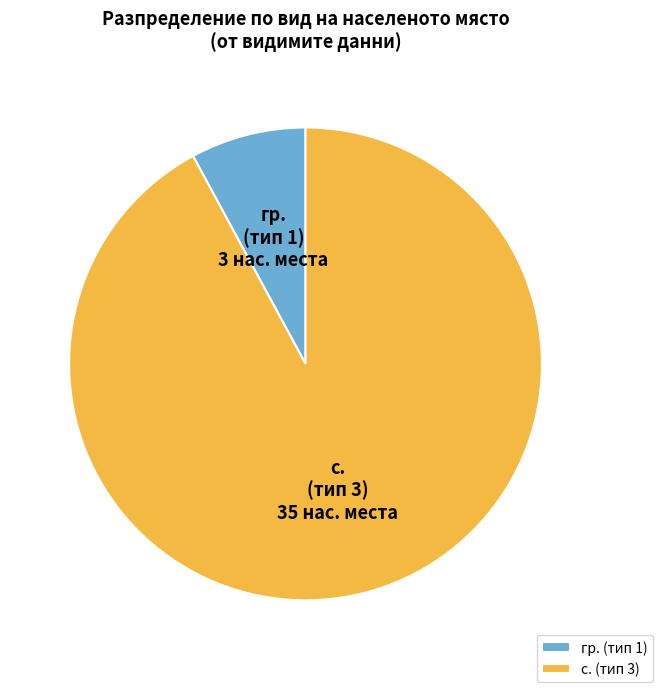

Which category has the smallest portion of the pie?

гр. (тип 1)